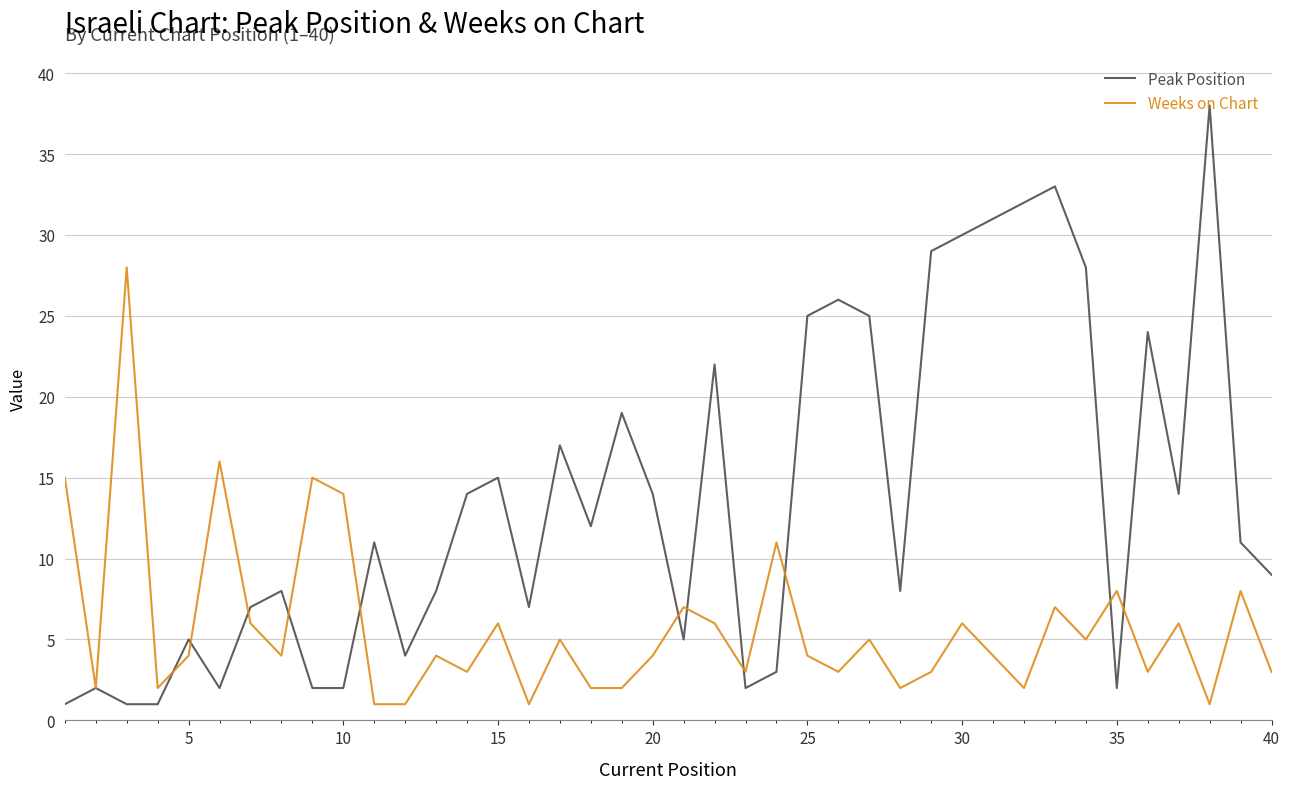

What is the sum of all Weeks on Chart values?

232